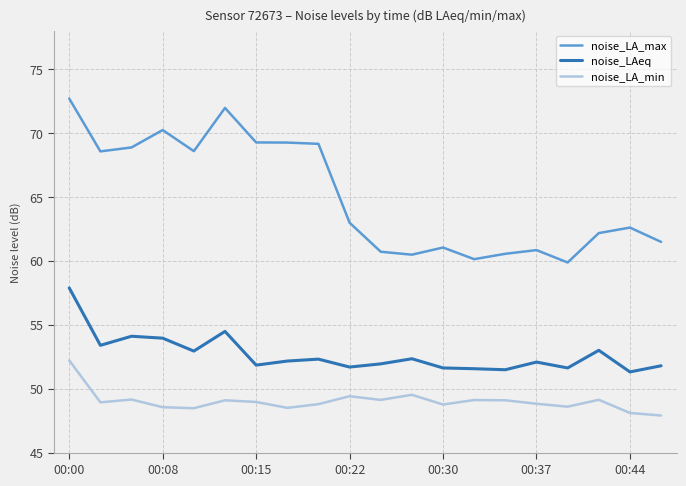

True or false: noise_LAeq has more than 1 interior local peaks.

True